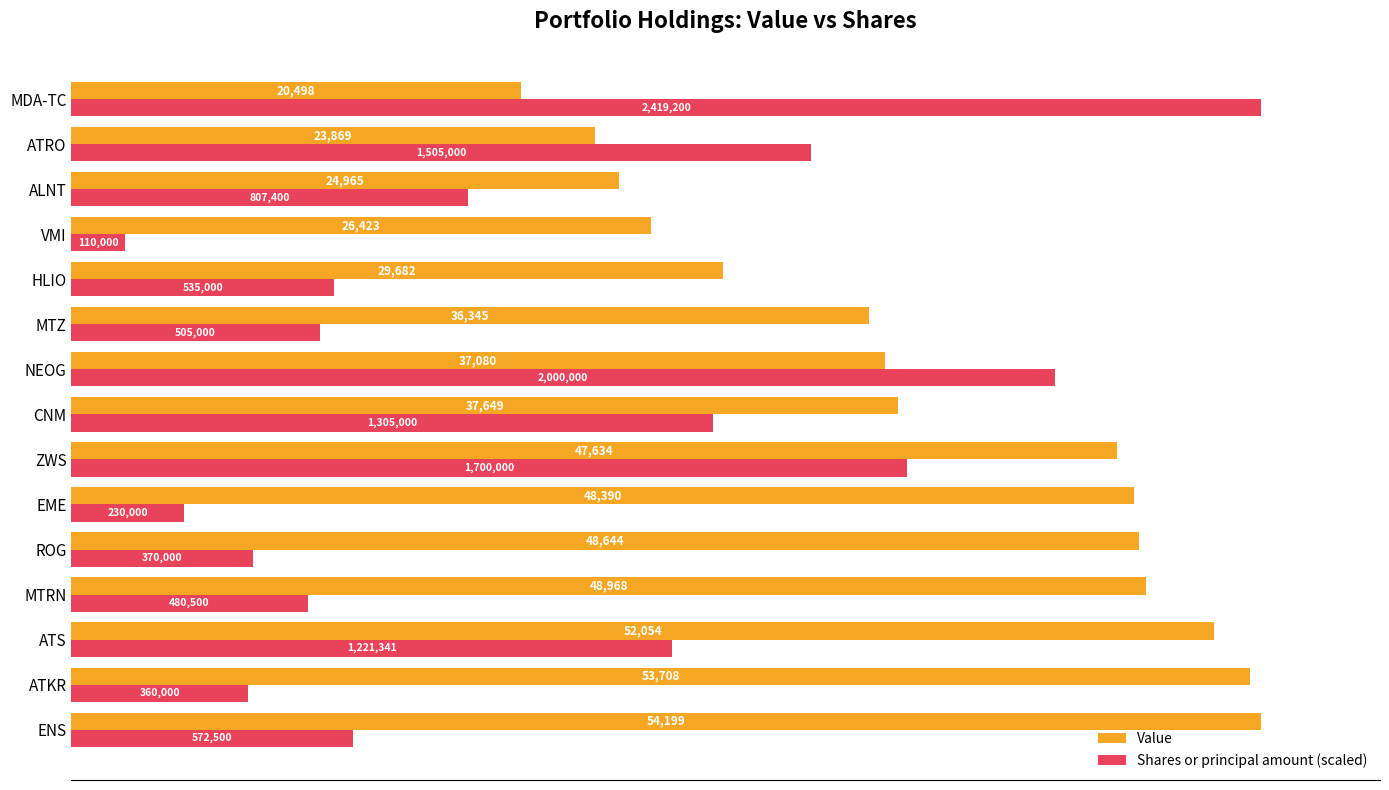

What is the minimum value shown in the chart?

2464.4